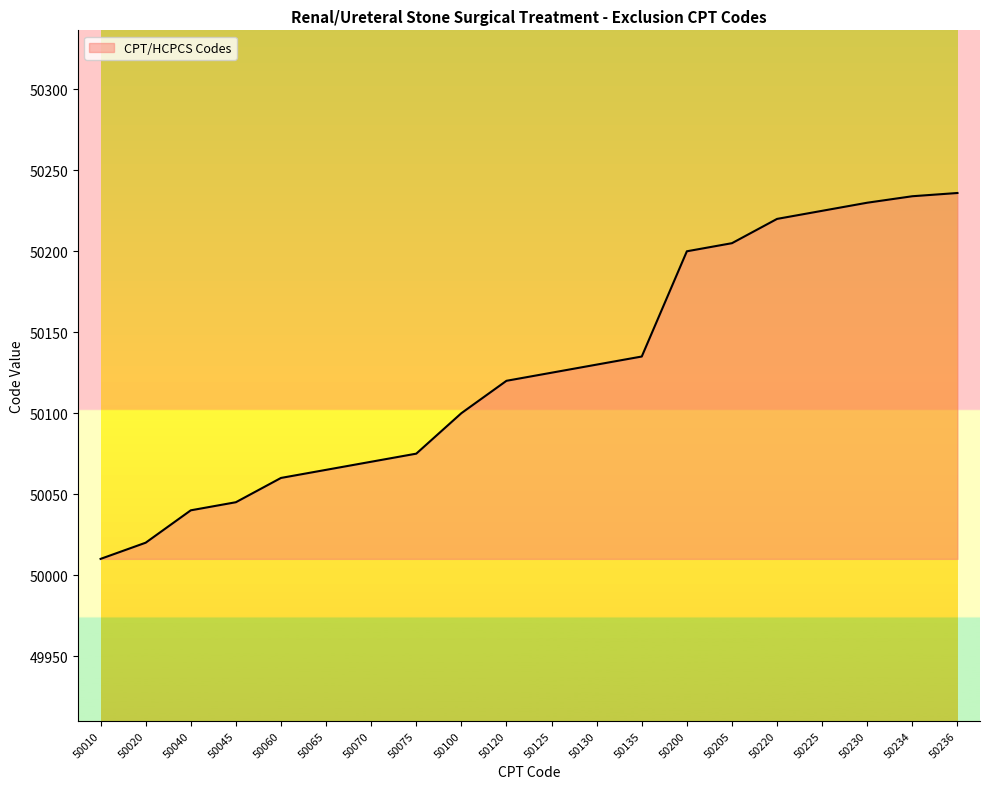

What is the difference between the values at 50200 and 50130?

70